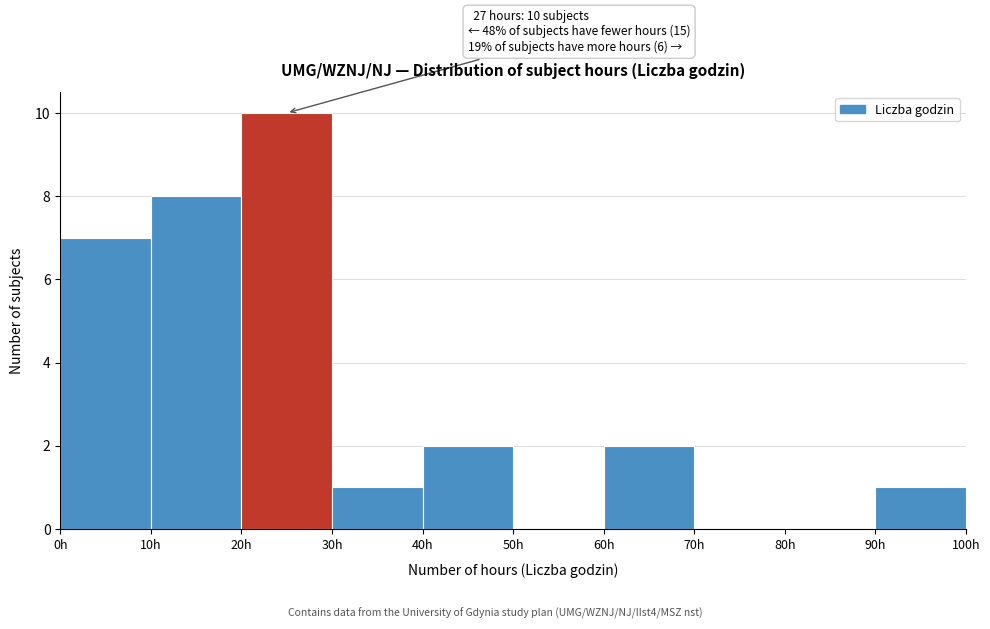

Which range on the x-axis has the tallest bar?

20 to 30